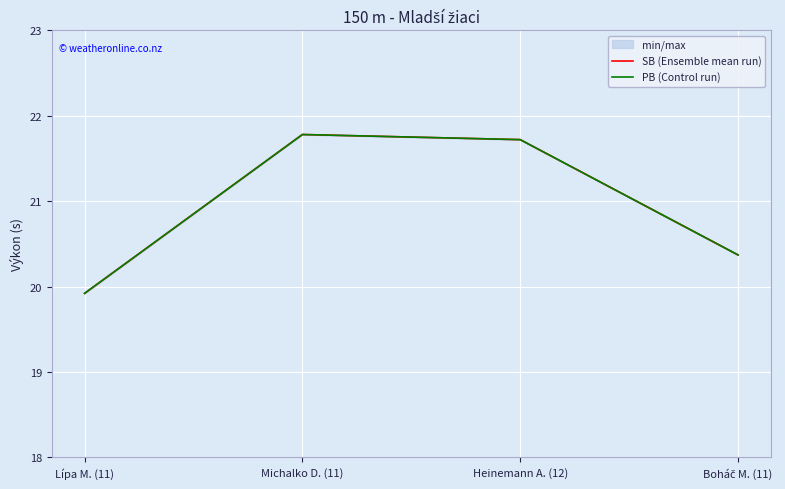

The value of SB (Ensemble mean run) at Lípa M. (11) is 32.7. True or false?

False